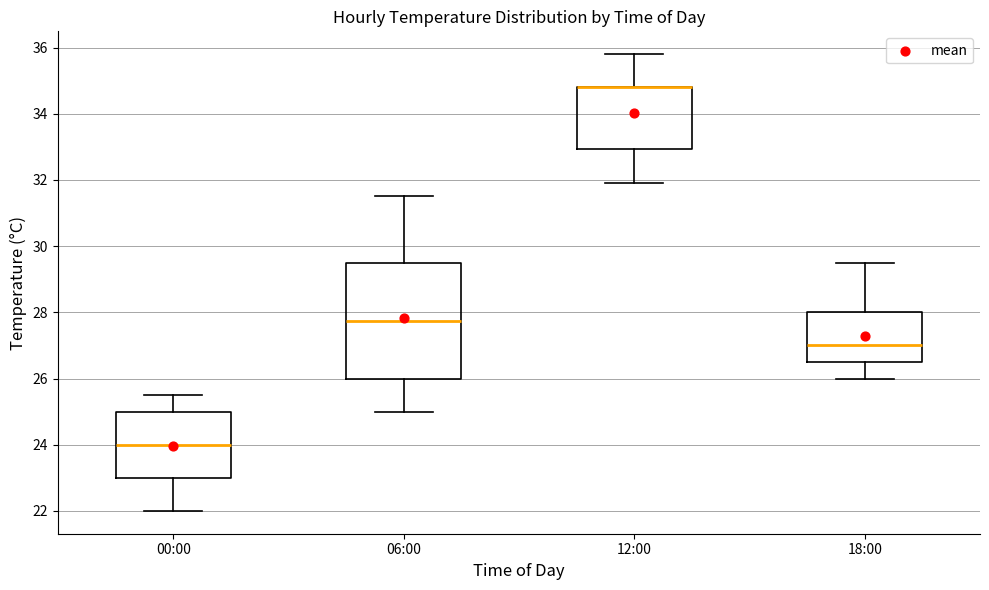

Where is the lower edge of the box for 12:00 on the y-axis? The values are not printed on the chart, so give them approximately, as read against the axis.

33.0